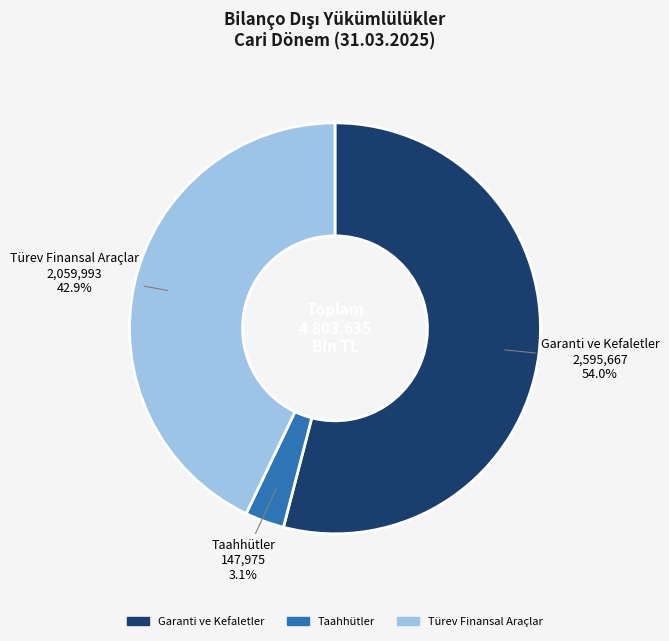

Is it true that Taahhütler is 3% of the pie?

True